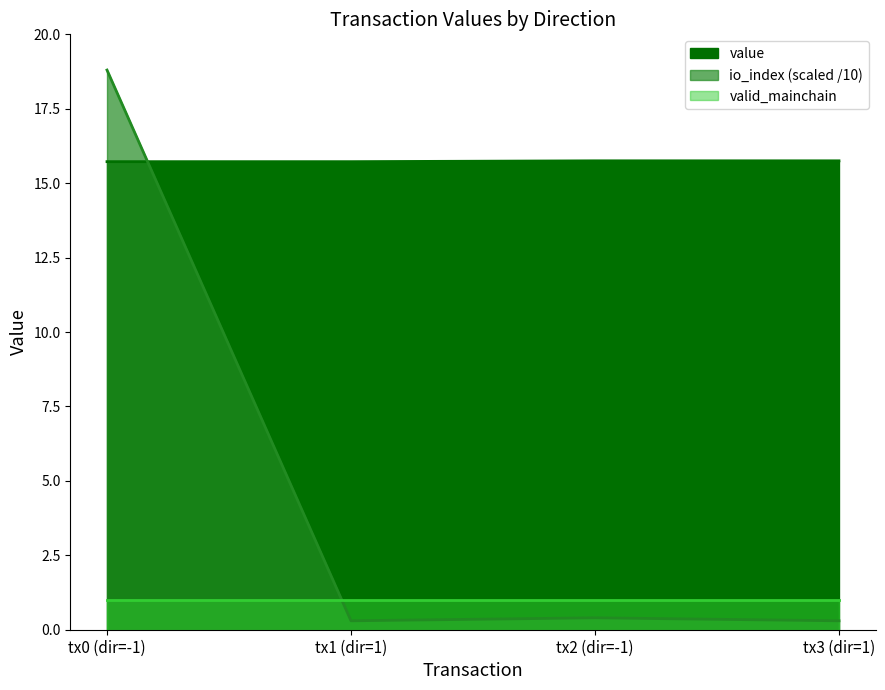

True or false: io_index has more than 0 points higher than both neighbors.

True